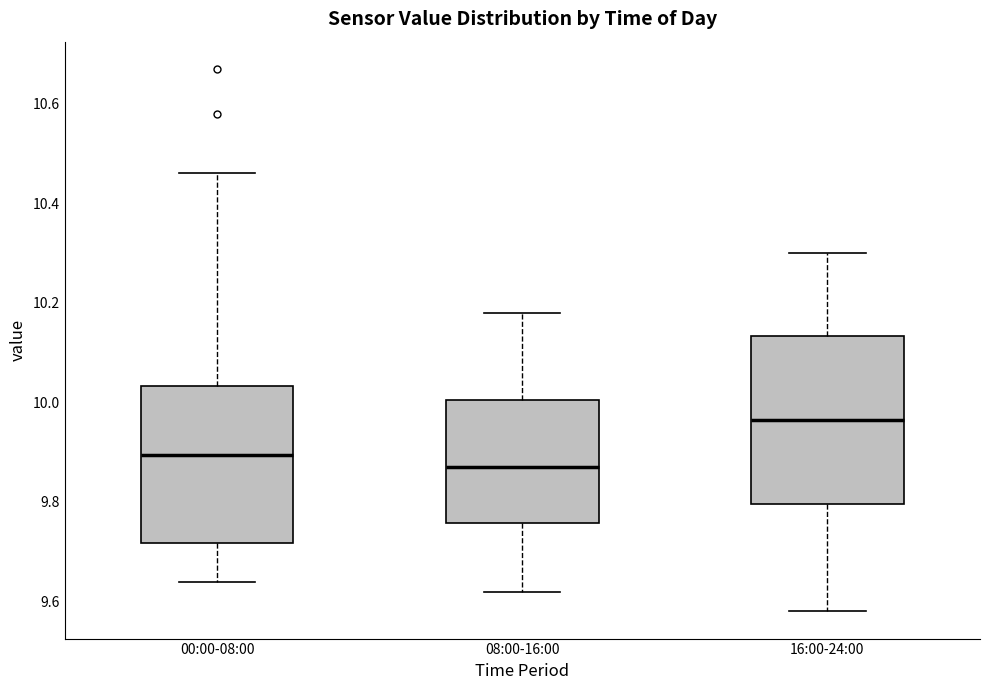

Which box's median line is the lowest?

08:00-16:00